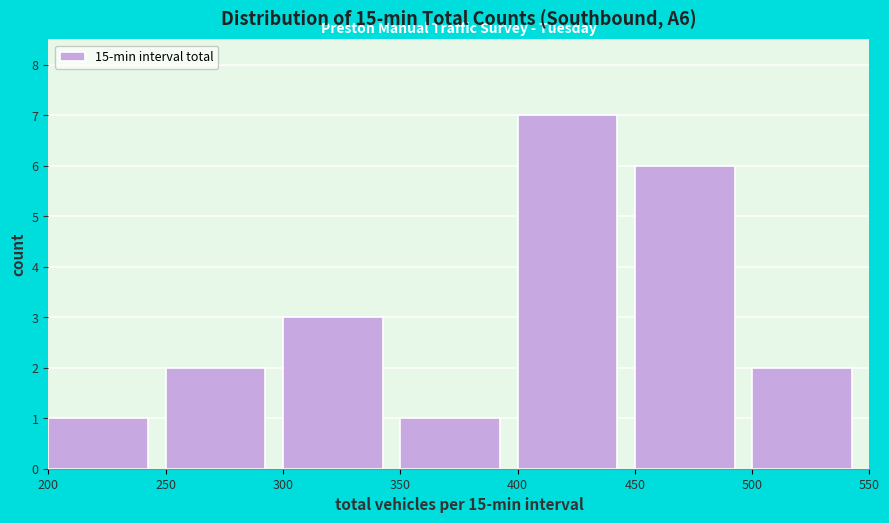

What is the height of the bar covering 350 to 400 on the x-axis? The values are not printed on the chart, so give them approximately, as read against the axis.

1